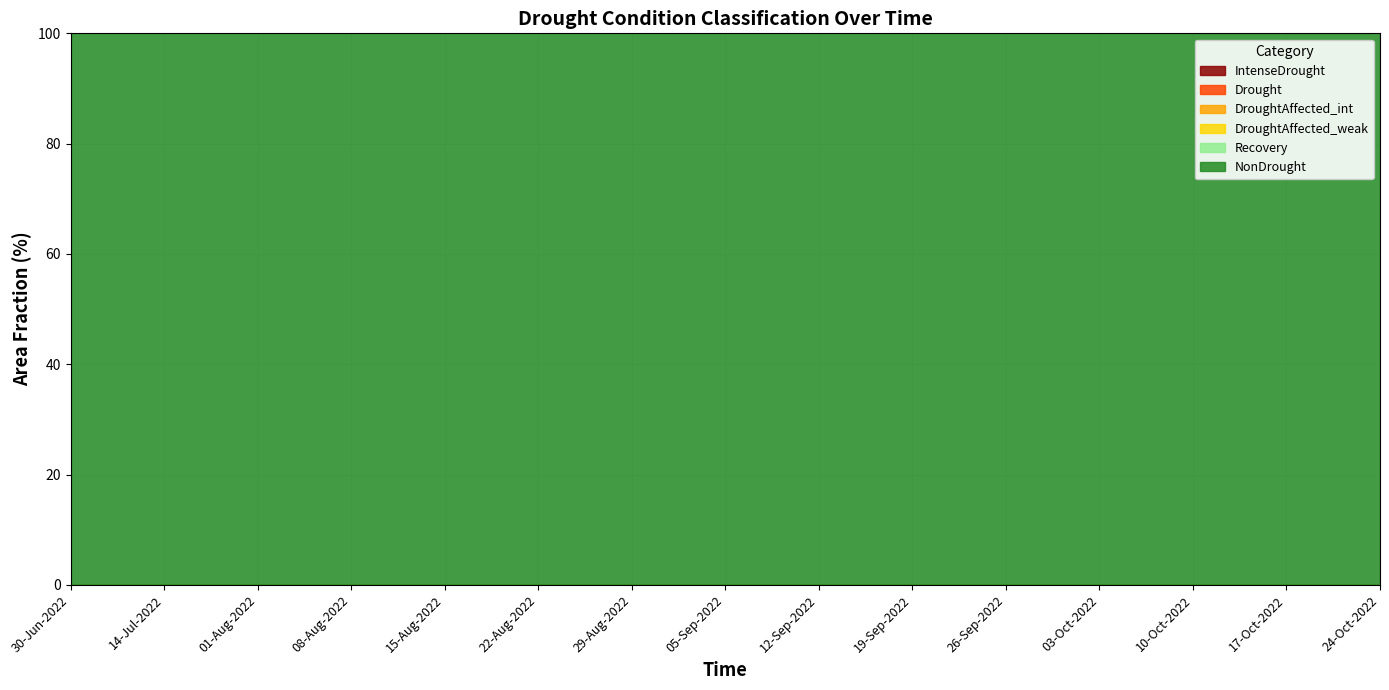

What is the spread (max minus min) of values at 01-Aug-2022?

100.0